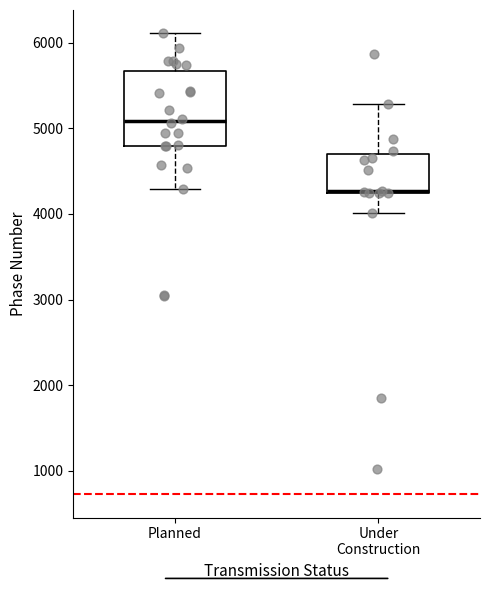

Reading left to right, read every box against the y-axis: the position of its median line, the range the box covers, and the ends of its whiskers. The values are not printed on the chart, so give them approximately, as read against the axis.

Planned: median 5100, box 4800 to 5700, whiskers 4300 to 6100
Under Construction: median 4300 (drawn on the box's lower edge), box 4200 to 4700, whiskers 4000 to 5300